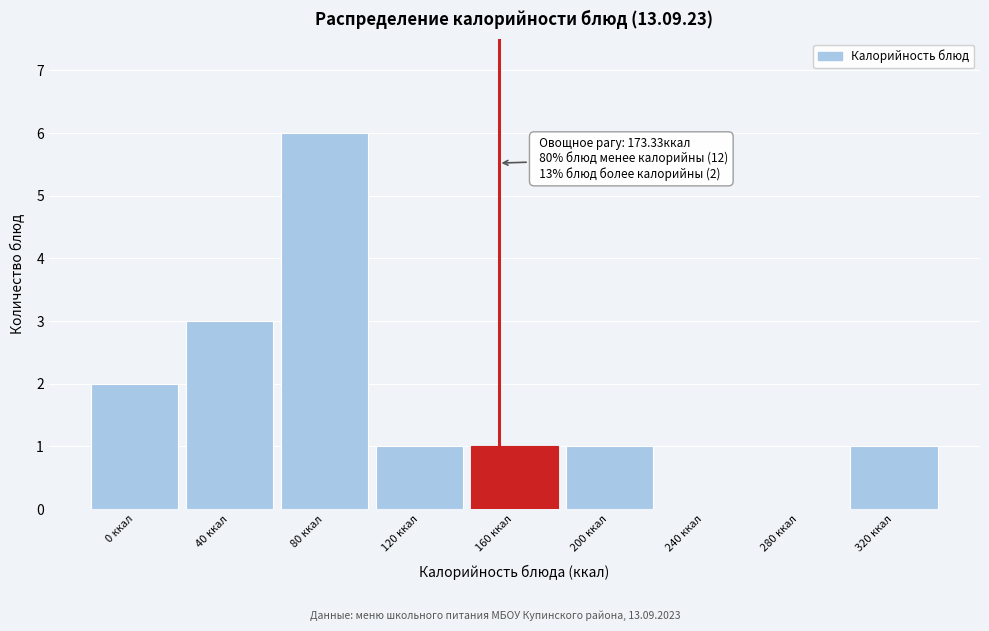

Reading left to right, list all the values displayed in this chart.

0 ккал=2	40 ккал=3	80 ккал=6	120 ккал=1	160 ккал=1	200 ккал=1	240 ккал=0	280 ккал=0	320 ккал=1